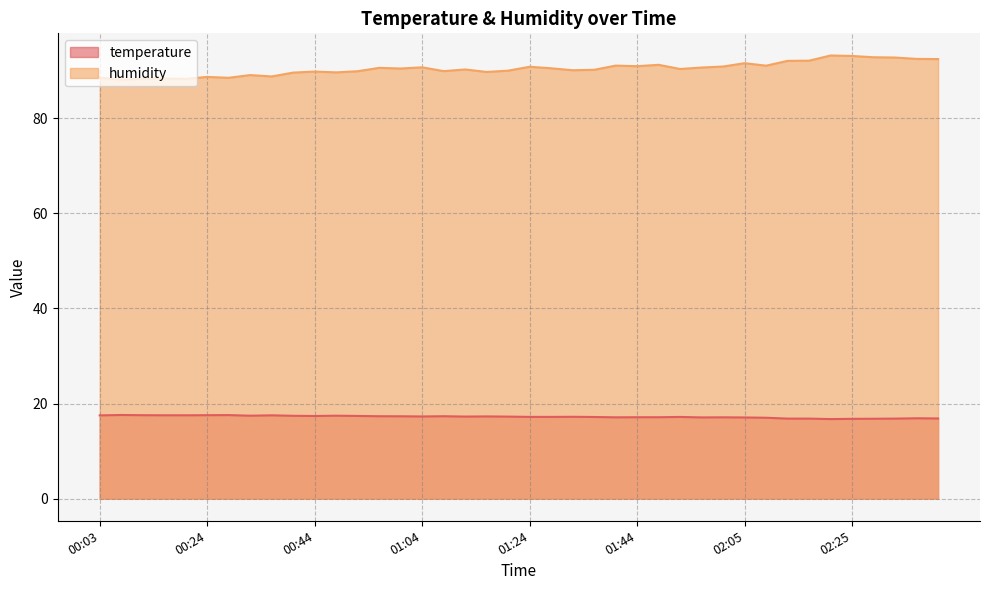

Which category has the lowest value in the temperature series?

02:21